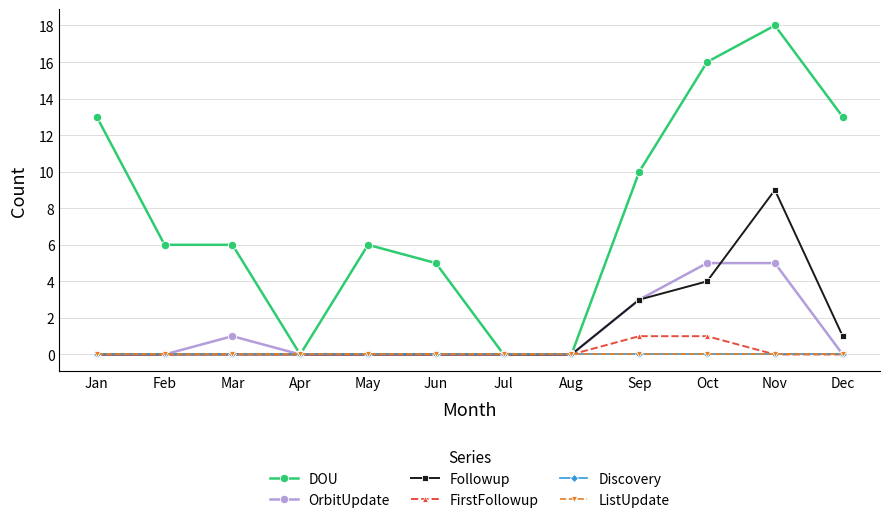

What is the difference between the maximum and minimum values in the OrbitUpdate series?

5